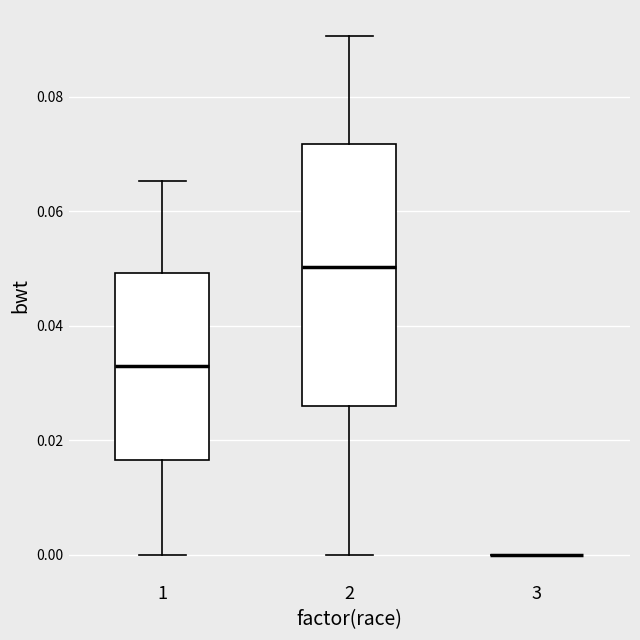

Reading left to right, read every box against the y-axis: the position of its median line, the range the box covers, and the ends of its whiskers. The values are not printed on the chart, so give them approximately, as read against the axis.

1: median 0.032, box 0.016 to 0.050, whiskers 0.000 to 0.066
2: median 0.050, box 0.026 to 0.072, whiskers 0.000 to 0.090
3: box collapsed to a line at 0.000, whiskers 0.000 to 0.000